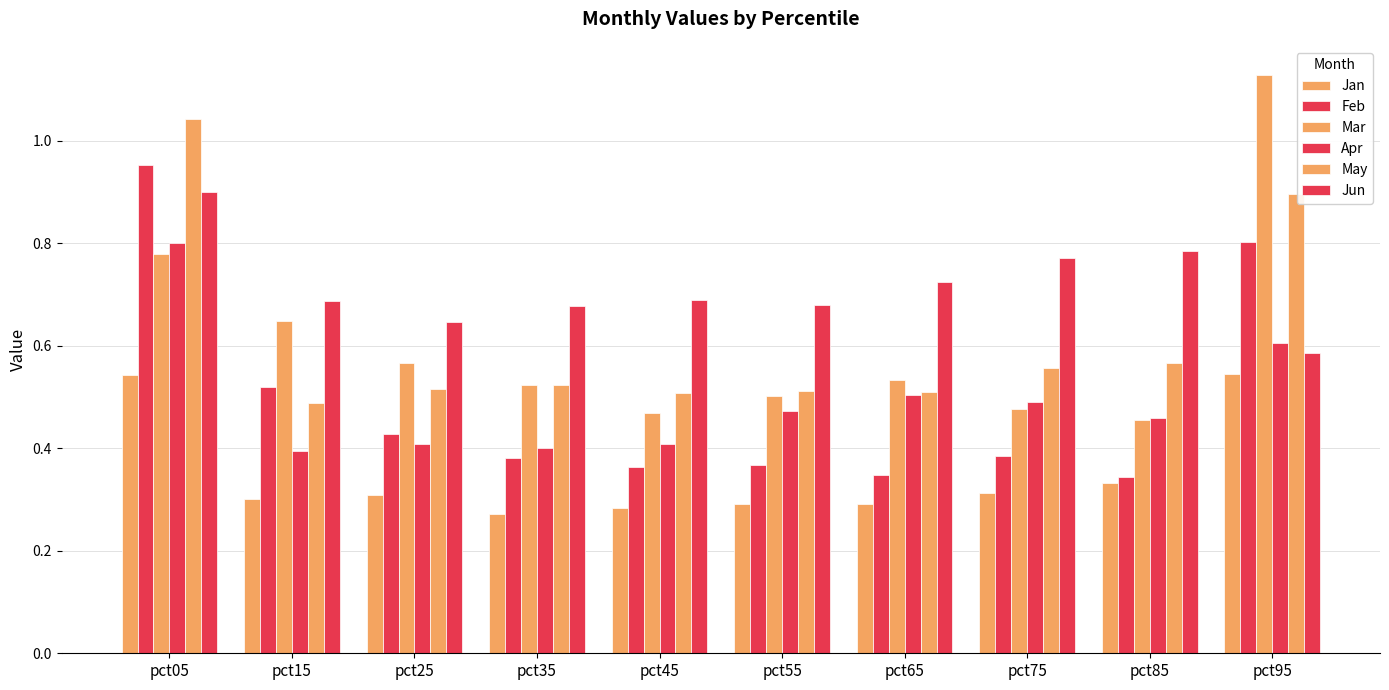

Are the bars grouped side by side (vs. stacked)?

Yes